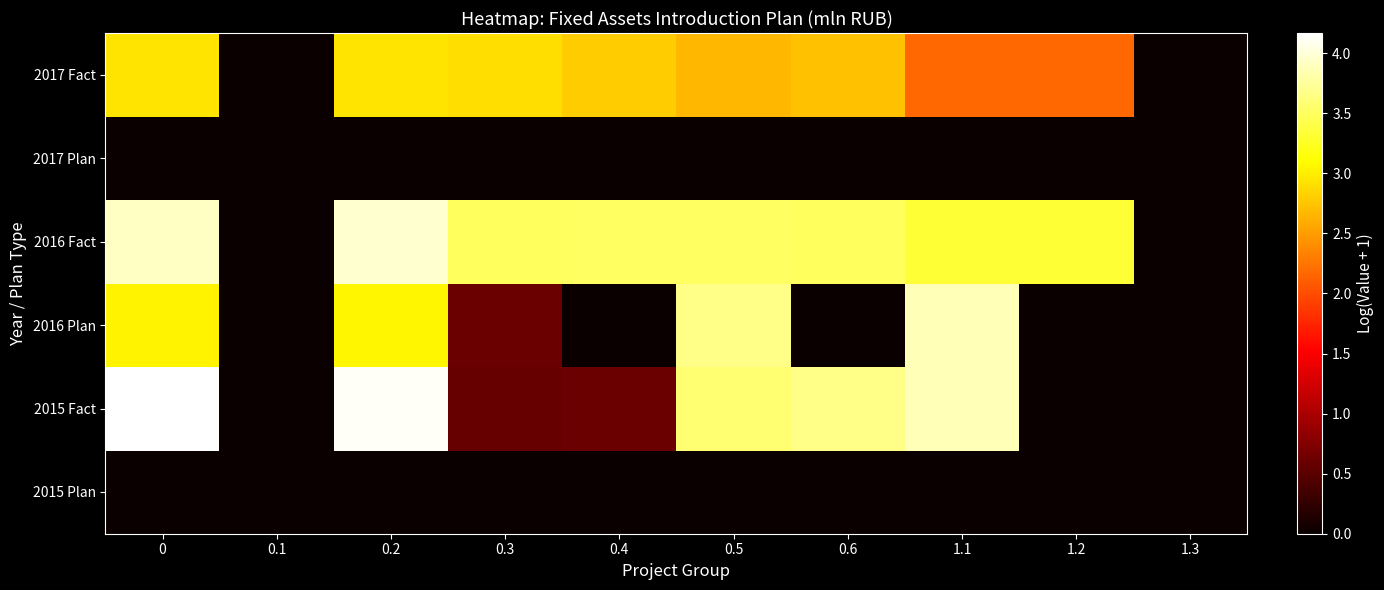

At which category is the sum across all series the highest?

0.2